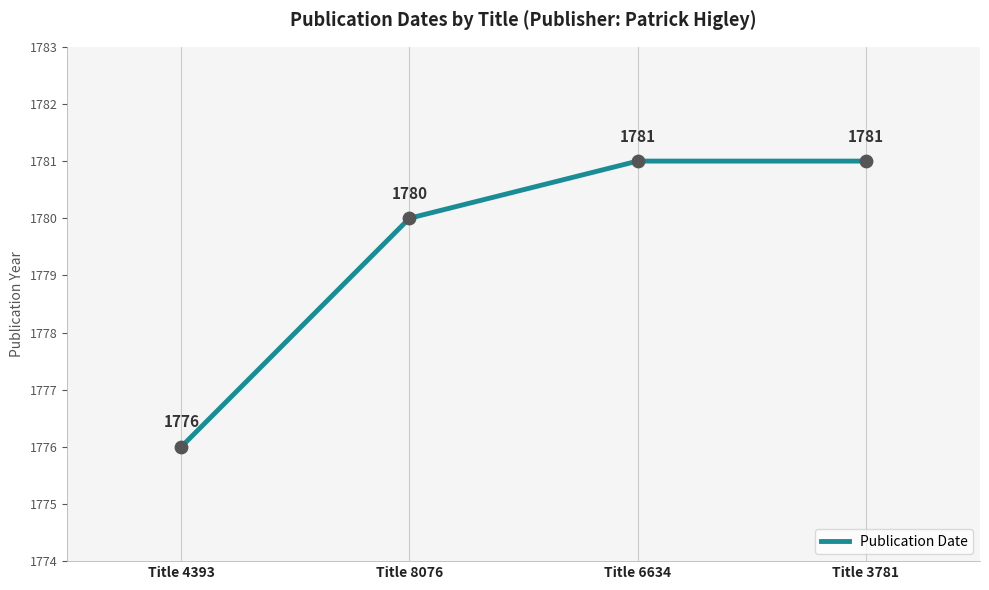

What is the change in value from Title 4393 to Title 3781?

+5